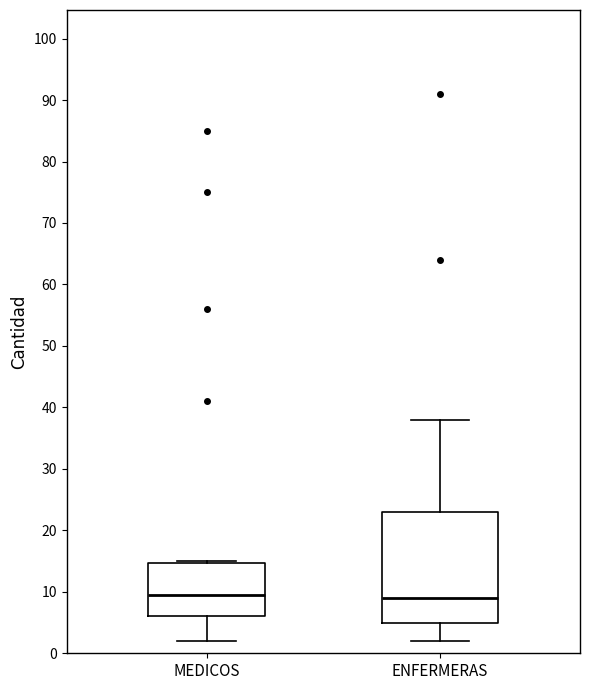

Reading left to right, read every box against the y-axis: the position of its median line, the range the box covers, and the ends of its whiskers. The values are not printed on the chart, so give them approximately, as read against the axis.

MEDICOS: median 10, box 6 to 15, whiskers 2 to 15
ENFERMERAS: median 9, box 5 to 23, whiskers 2 to 38